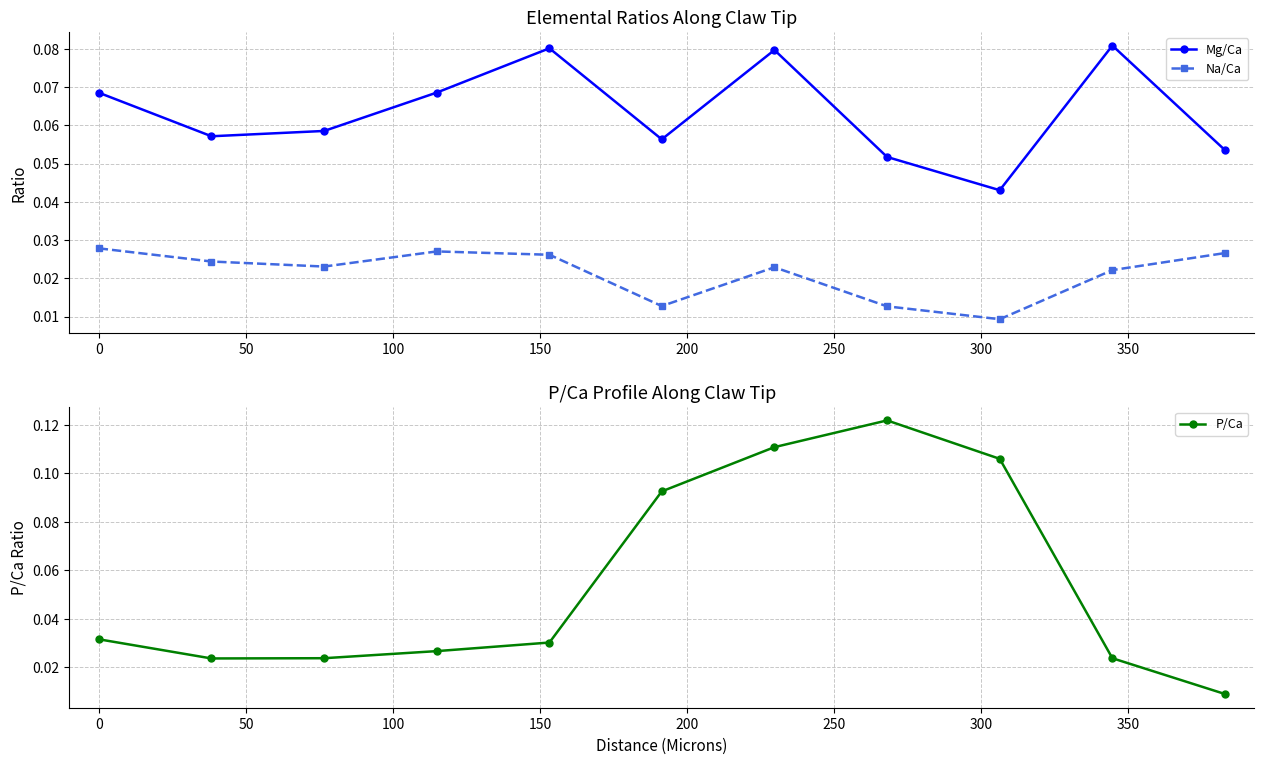

How many intersections are there between P/Ca and Na/Ca?

5